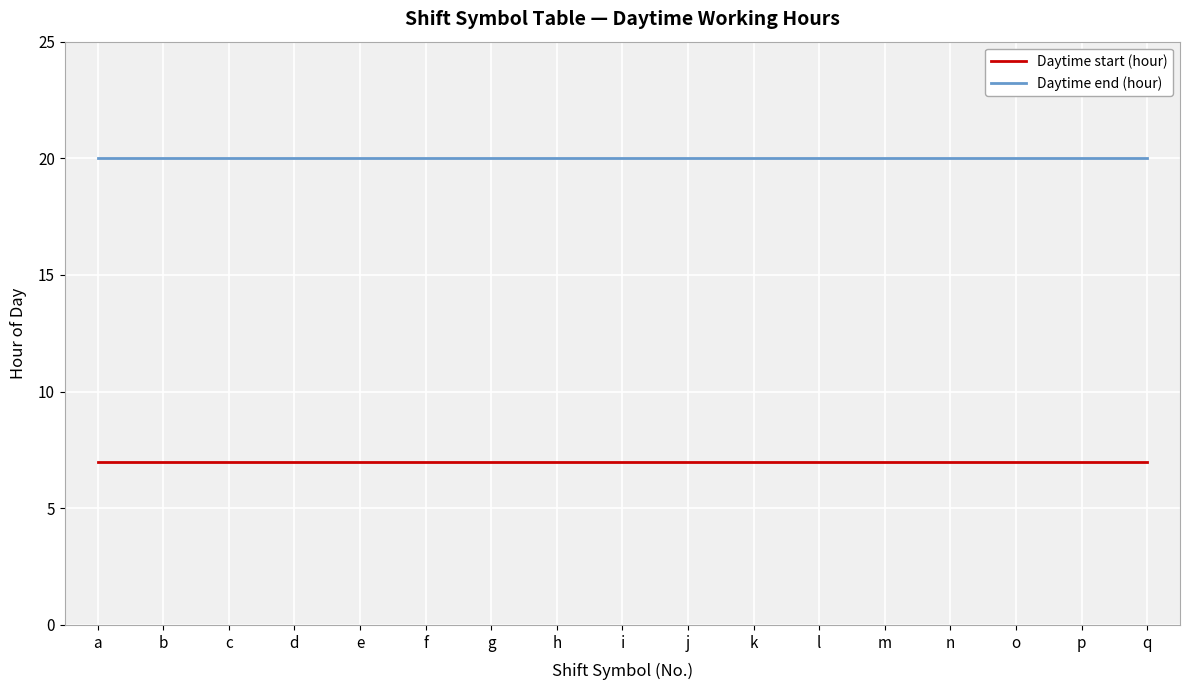

What is the sum of all Daytime end (hour) values?

340